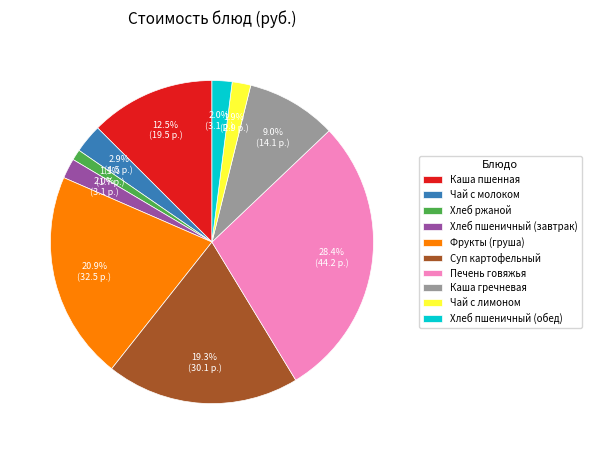

Is the sum of Чай с молоком and Каша пшенная greater than half?

No